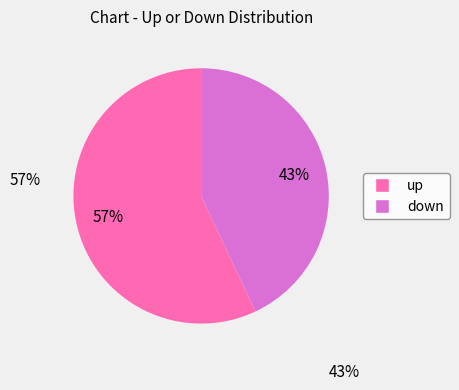

Rank the categories by value from lowest to highest.

down, up